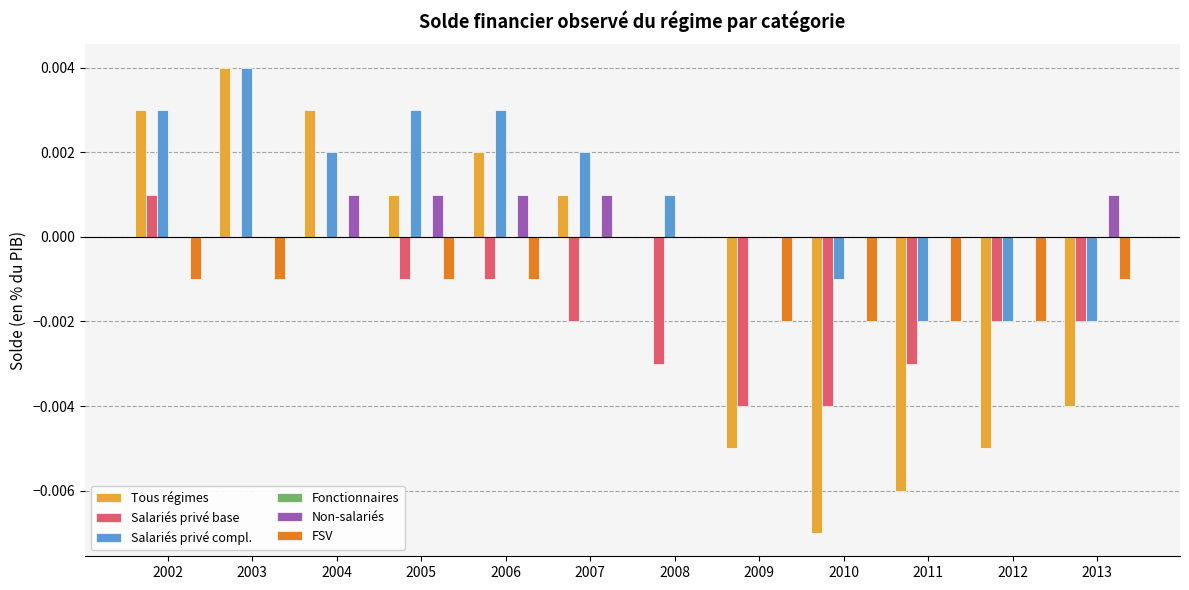

Between 2008 and 2009, which series saw the biggest shift?

Tous régimes